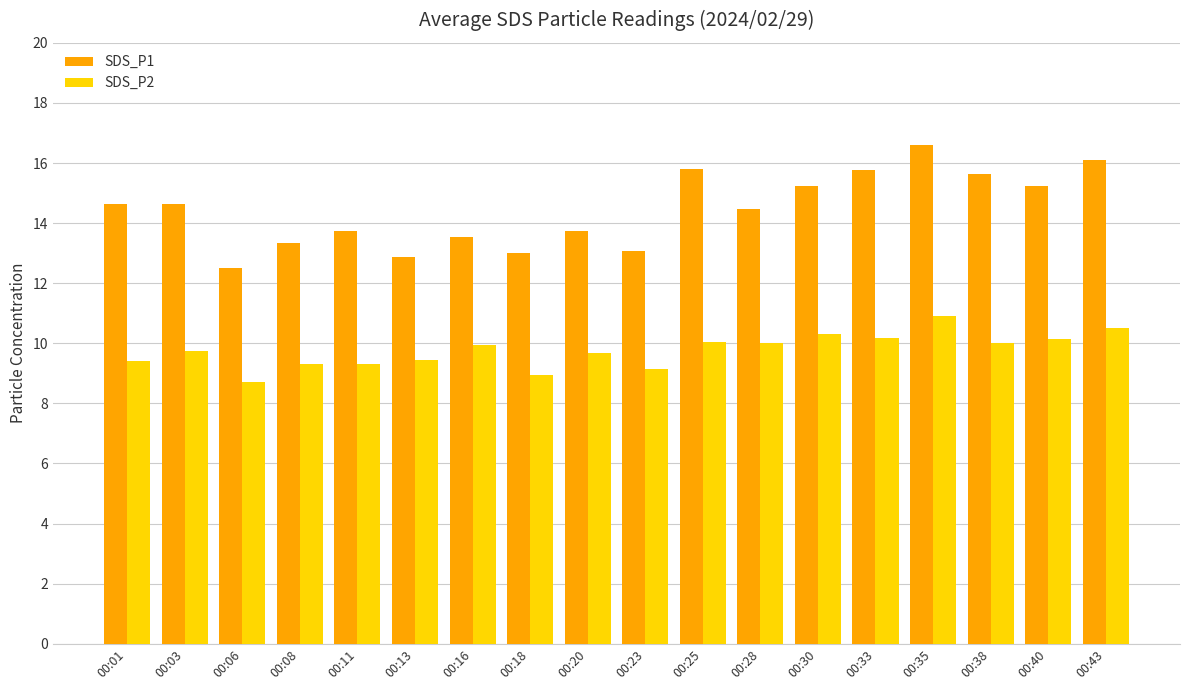

Are the bars grouped side by side (vs. stacked)?

Yes